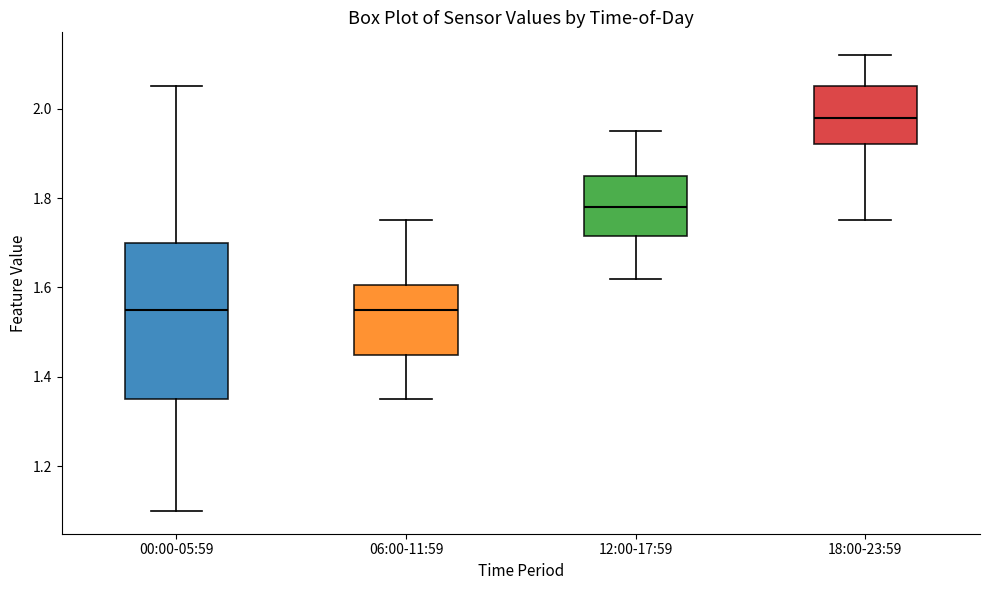

Where does the median line of the box for 18:00-23:59 sit on the y-axis? The values are not printed on the chart, so give them approximately, as read against the axis.

1.98